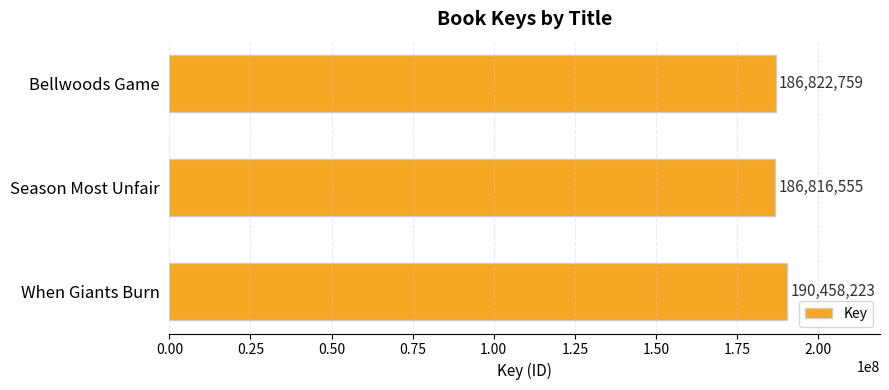

True or false: the data shows 190458223 at When Giants Burn.

True